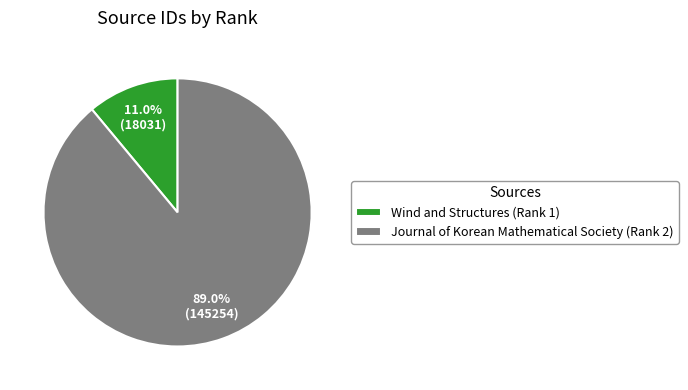

Which category has the smallest portion of the pie?

Wind and Structures (Rank 1)